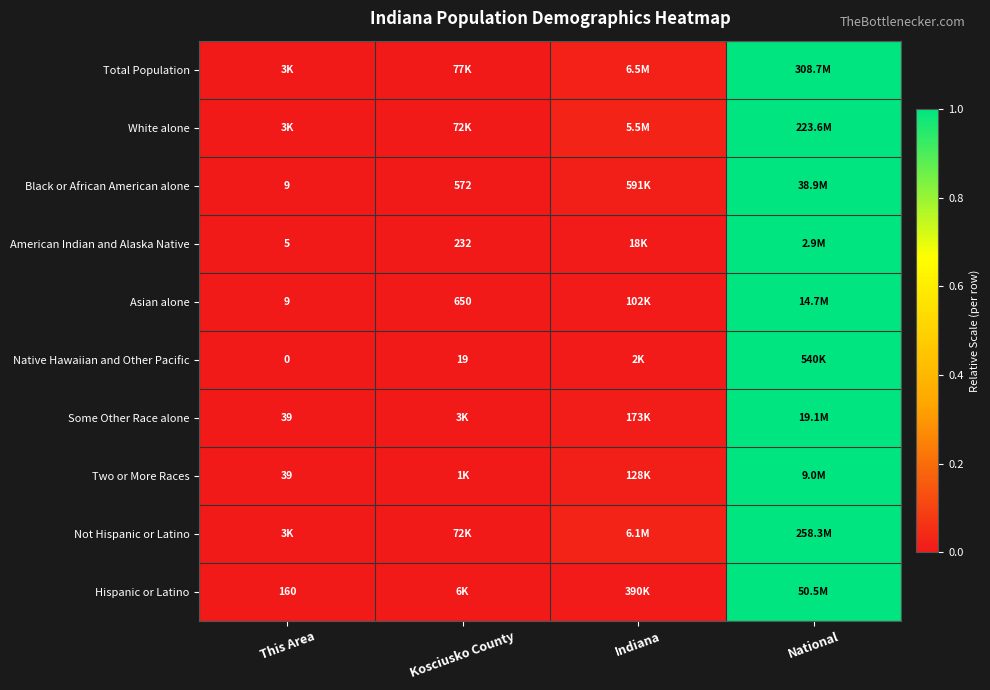

How many distinct data groups are displayed?

10